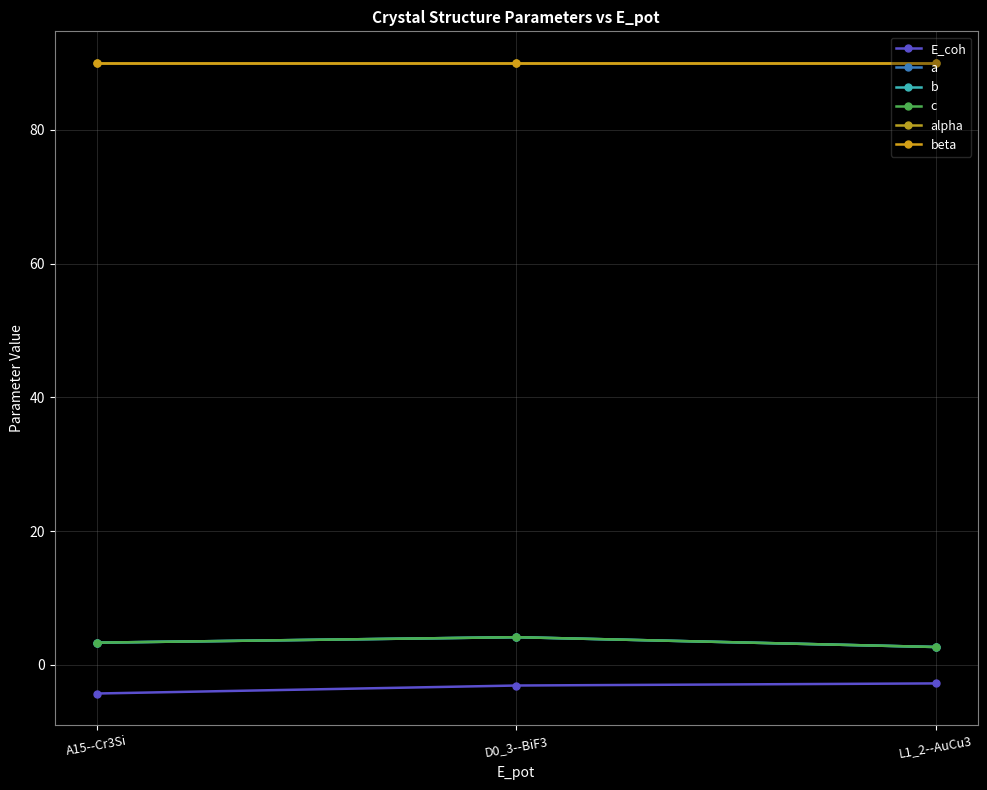

Where does the a series first go above 3?

A15--Cr3Si